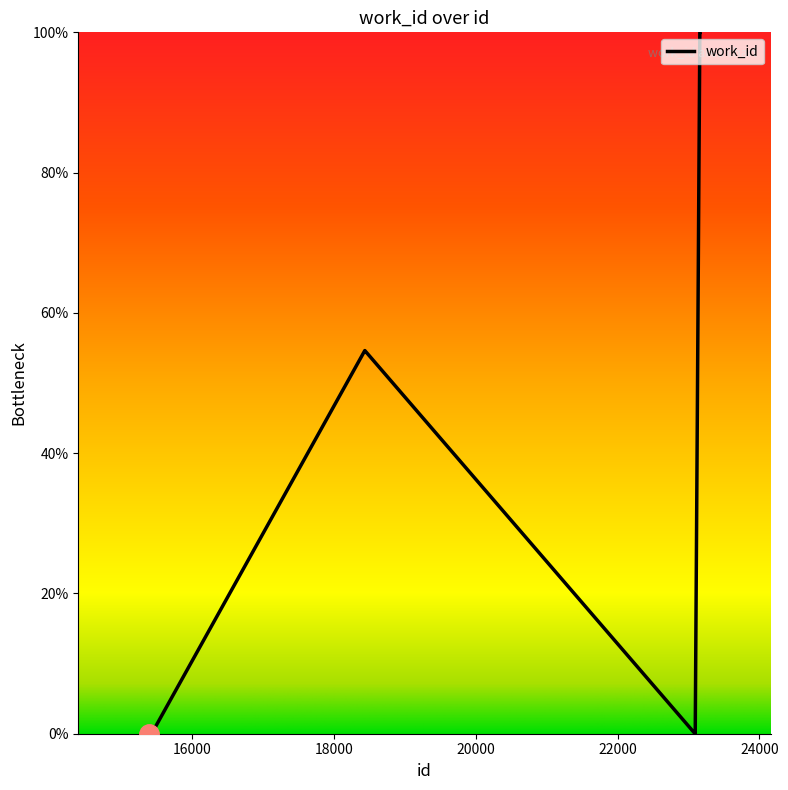

What is the difference between the maximum and minimum values?

100.0